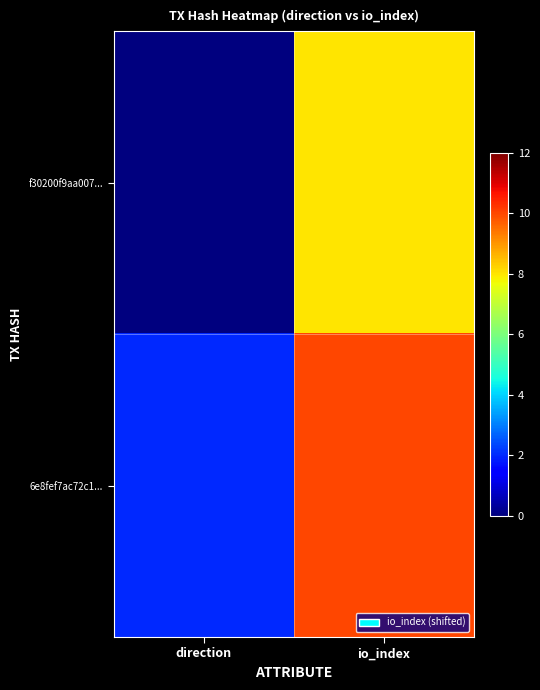

Reading left to right, what are all the values shown in this chart?

f30200f9aa007...: direction=0	io_index=8
6e8fef7ac72c1...: direction=2	io_index=10